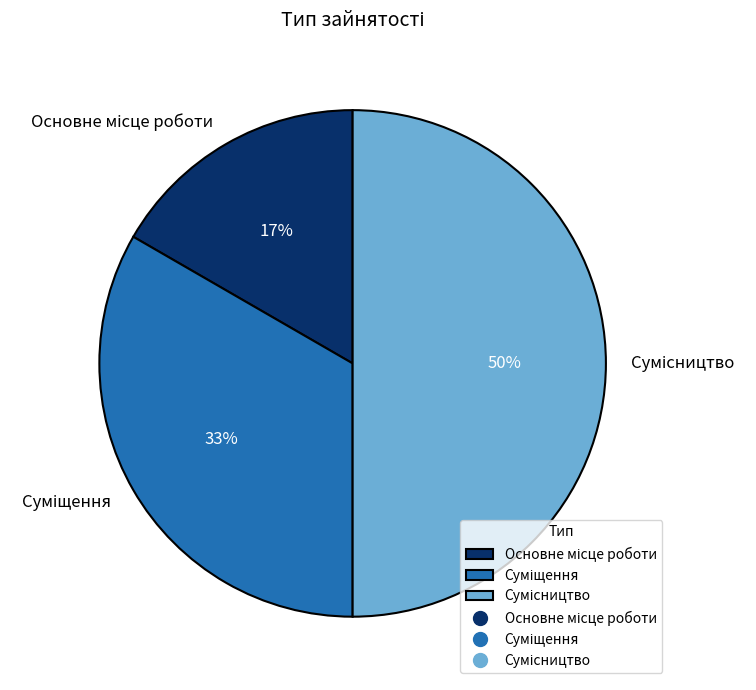

To the nearest percent, what is the difference between the largest and smallest slice percentages?

33%